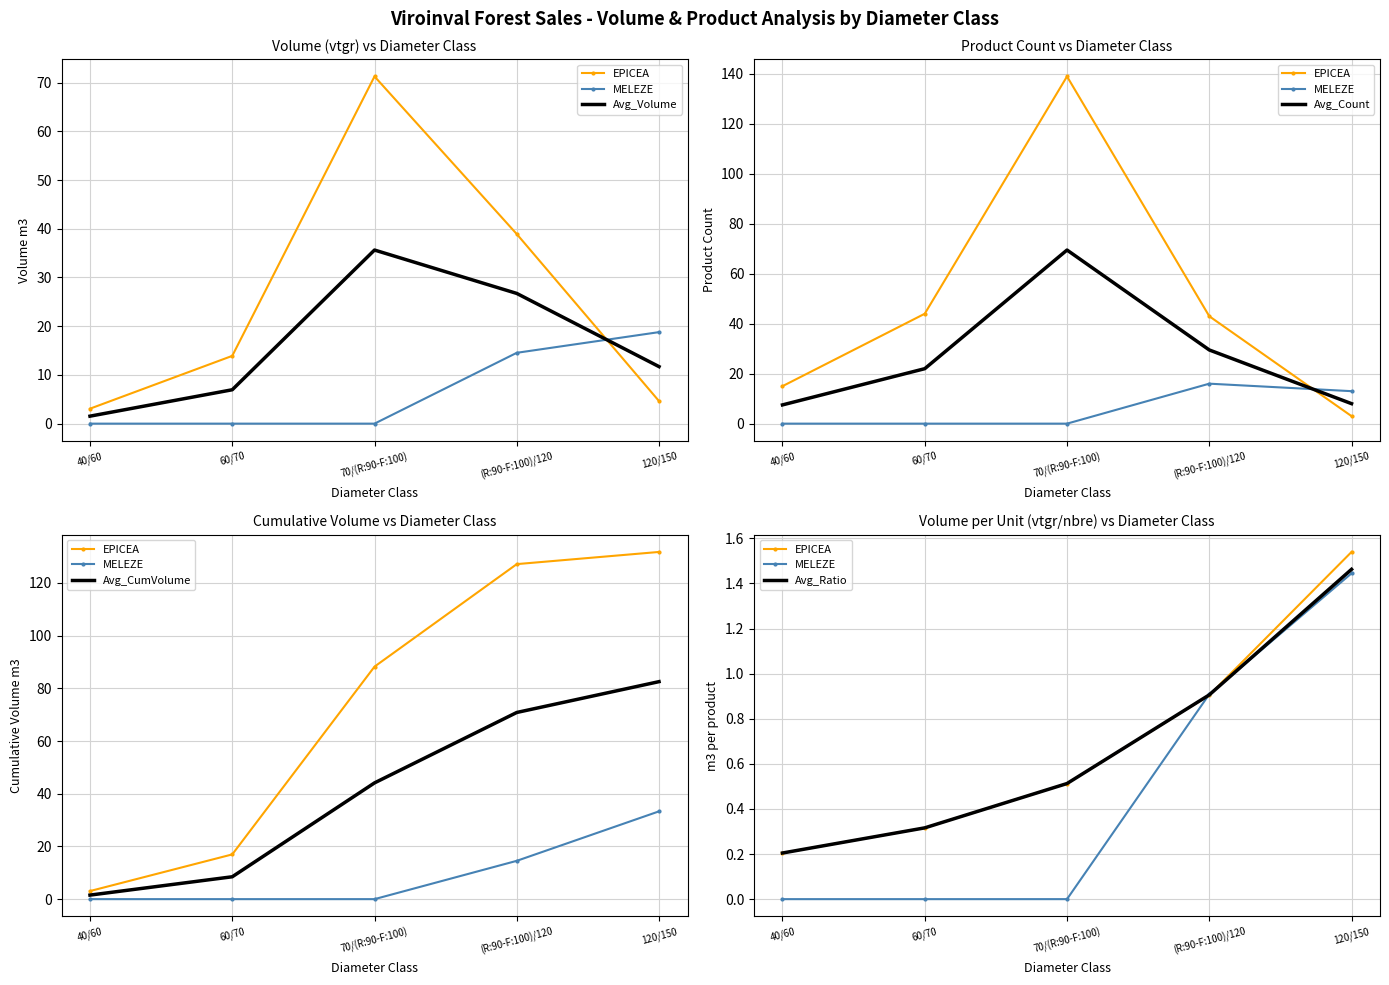

Read the Avg_Volume value at (R:90-F:100)/120.

26.7